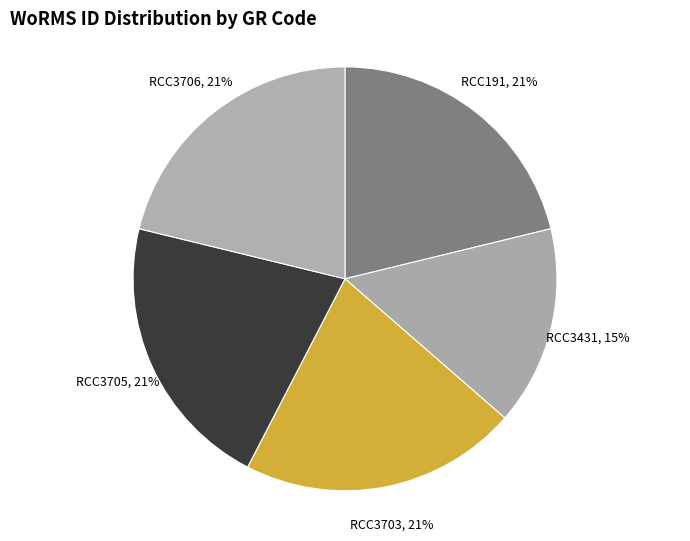

The RCC3706 slice represents 34% of the pie. True or false?

False